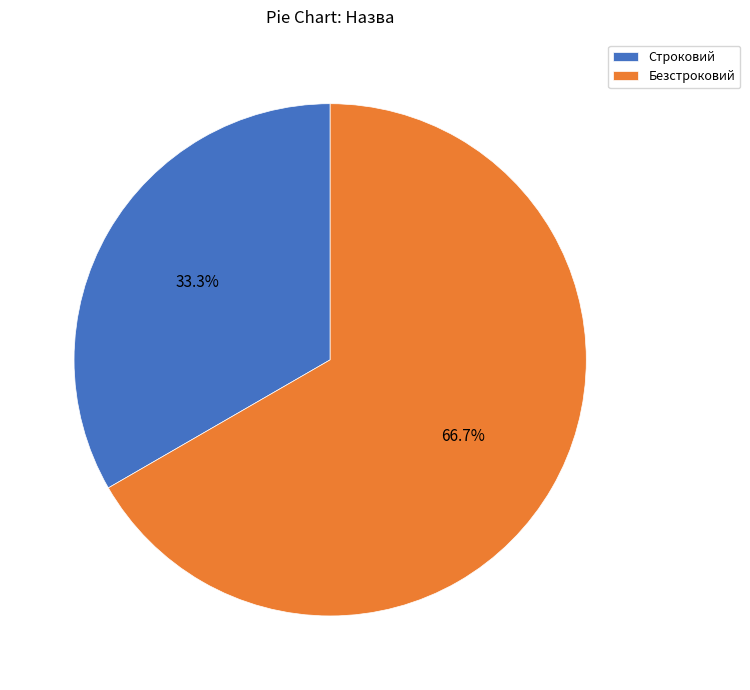

The Безстроковий slice represents 61% of the pie. True or false?

False